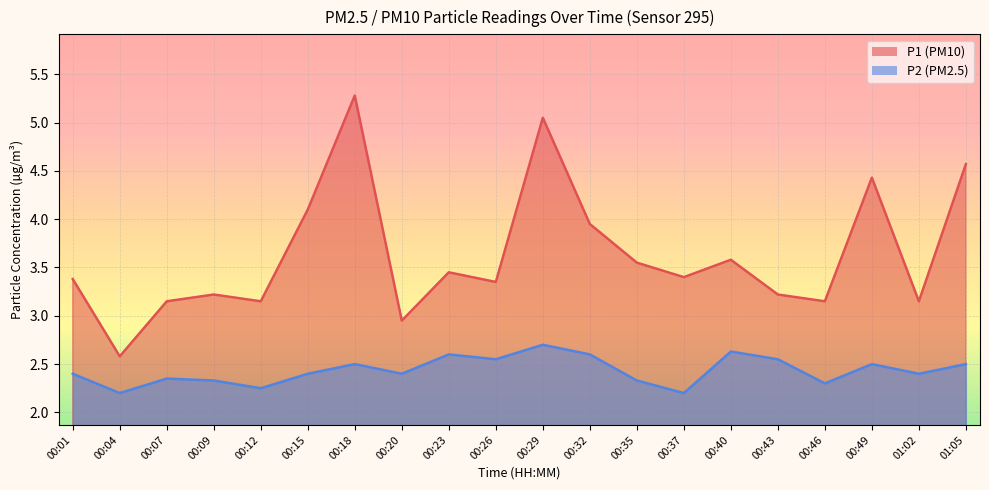

Reading right to left, list all the values displayed in this chart.

P1: 4.6	3.1	4.4	3.1	3.2	3.6	3.4	3.5	4.0	5.0	3.4	3.5	3.0	5.3	4.1	3.1	3.2	3.1	2.6	3.4
P2: 2.5	2.4	2.5	2.3	2.5	2.6	2.2	2.3	2.6	2.7	2.5	2.6	2.4	2.5	2.4	2.2	2.3	2.4	2.2	2.4